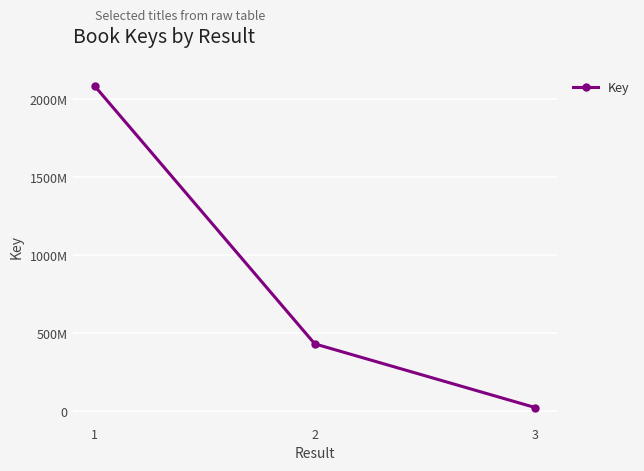

What is the greatest value displayed?

2087388556